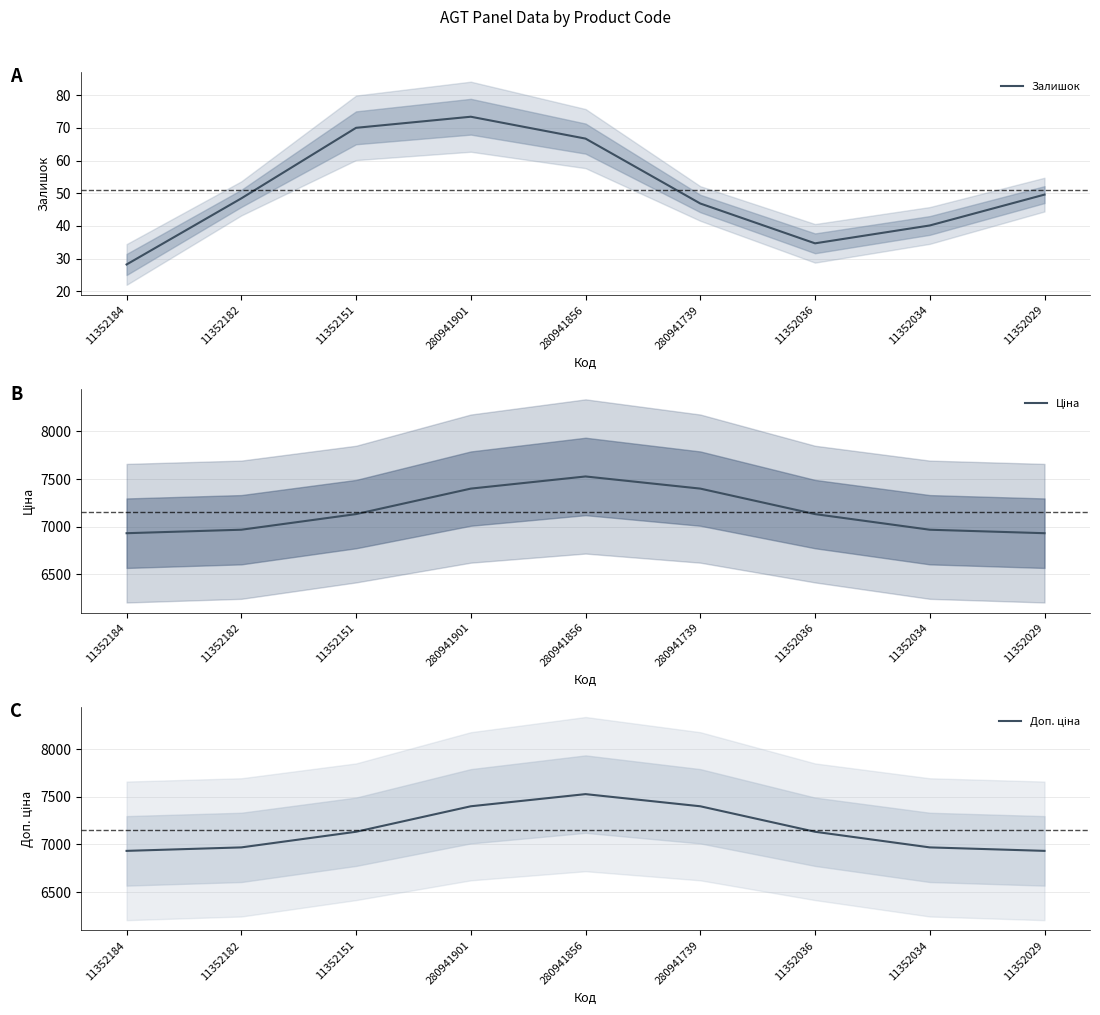

Where does the Залишок series first go above 48?

11352182